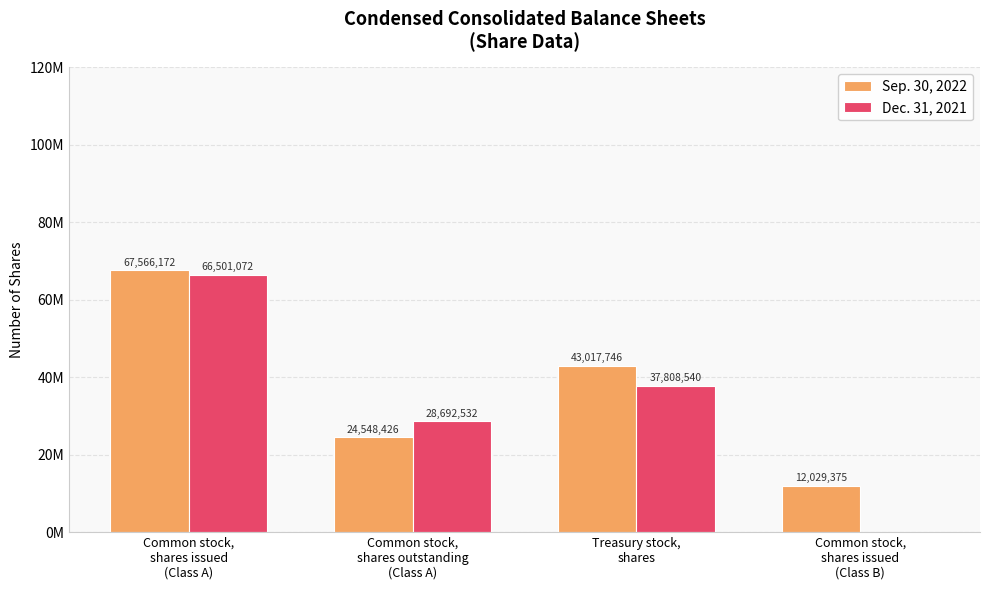

Which series changed the most between Common stock,
shares issued
(Class A) and Common stock,
shares issued
(Class B)?

Dec. 31, 2021